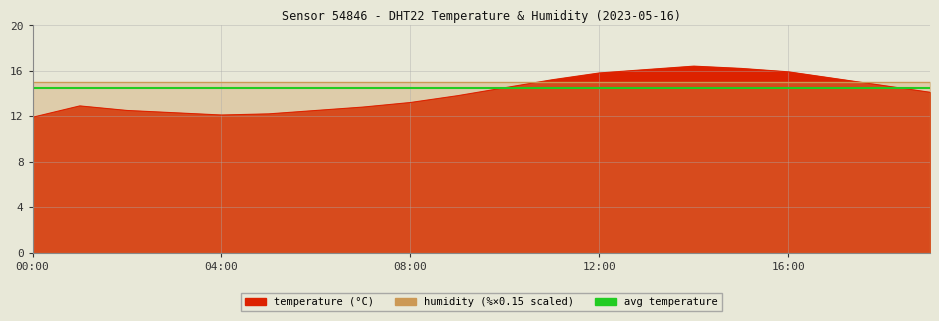

What is the change in value from 06:00 to 17:00?

+2.8